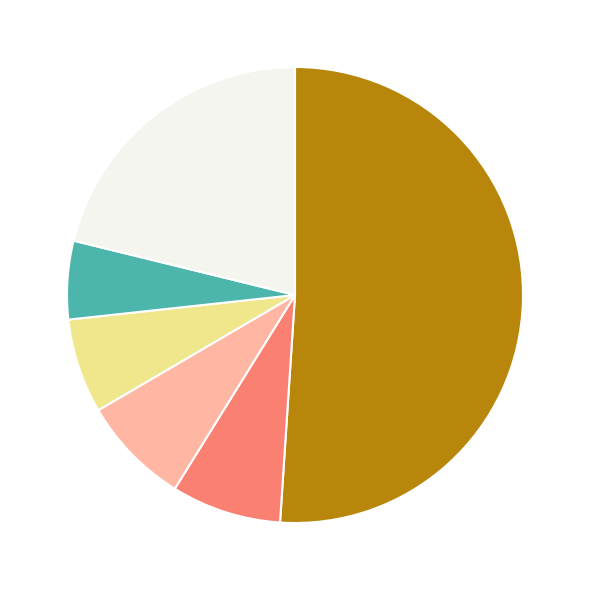

Is there a majority slice in this chart?

Yes